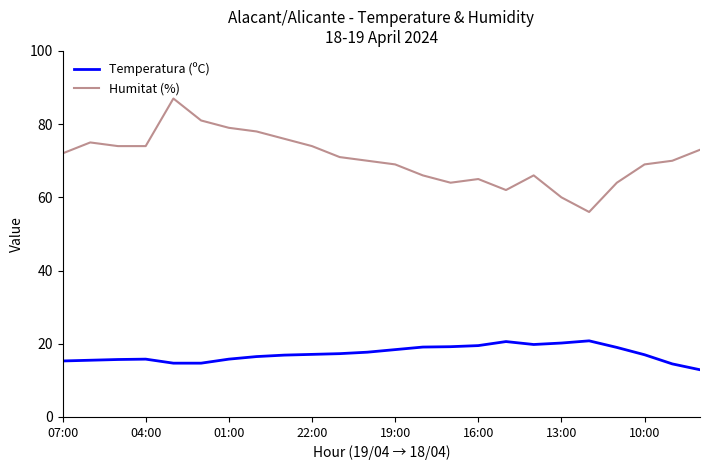

Which series has the largest range (max minus min)?

Humitat (%)